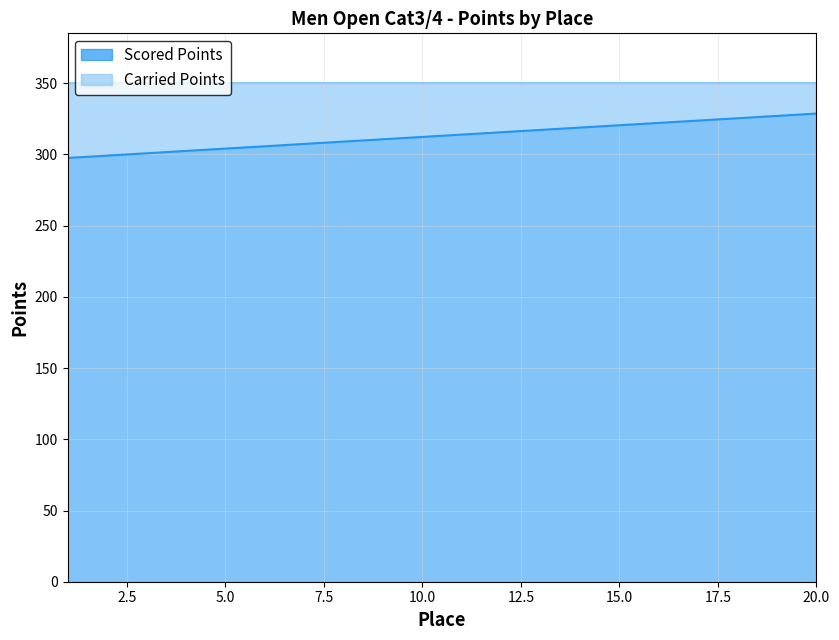

Rank the categories by value from highest to lowest.

20, 19, 18, 17, 16, 15, 14, 13, 12, 11, 10, 9, 8, 7, 6, 5, 4, 3, 2, 1